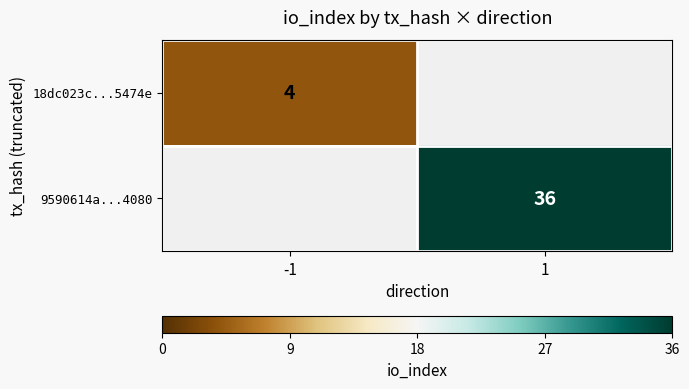

The value of 9590614a...4080 at 1 is 36. True or false?

True